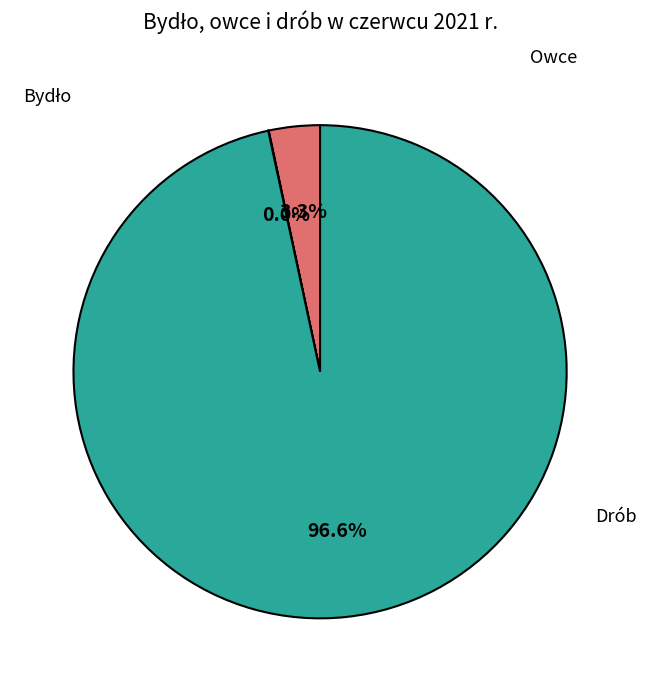

True or false: Bydło accounts for 3% of the total.

True